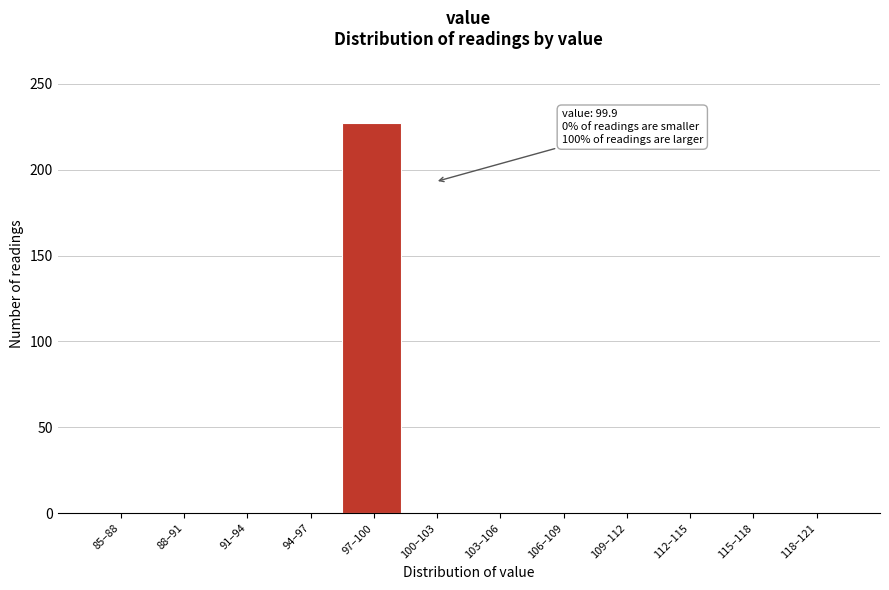

Reading left to right, list all the values displayed in this chart.

85–88=0	88–91=0	91–94=0	94–97=0	97–100=227	100–103=0	103–106=0	106–109=0	109–112=0	112–115=0	115–118=0	118–121=0